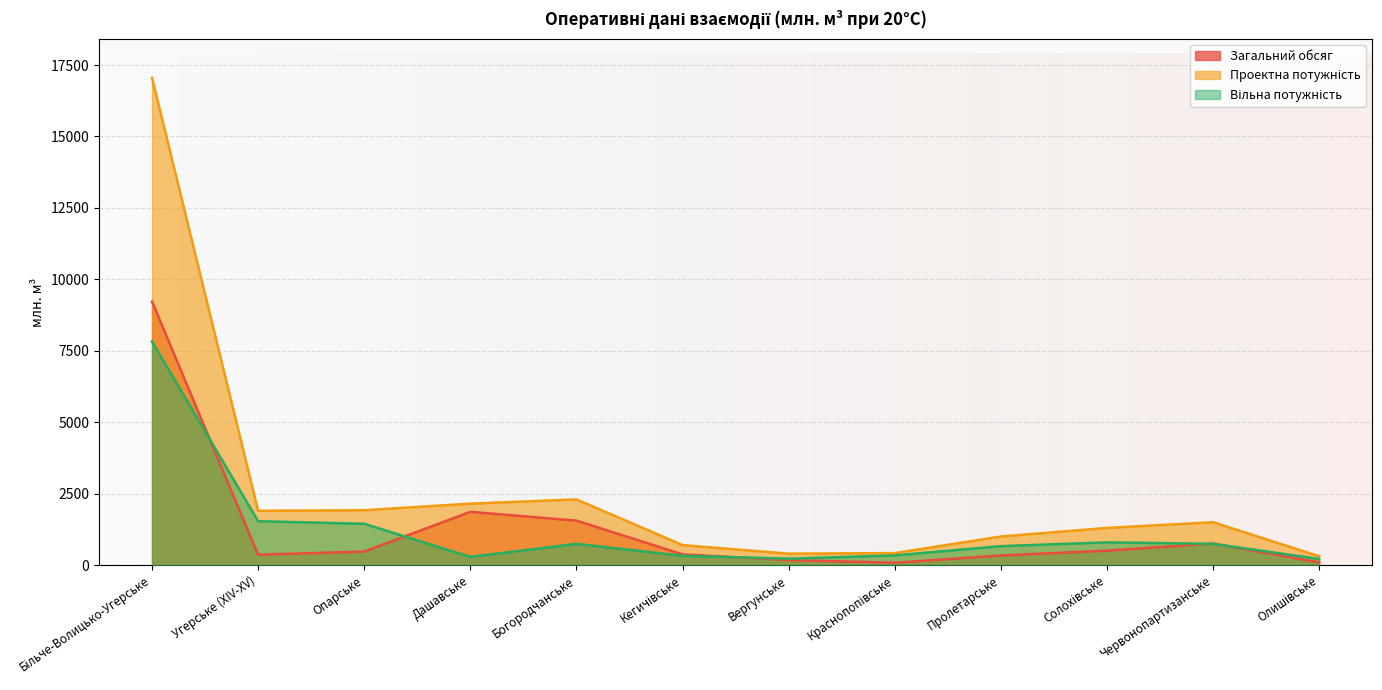

What is the value of the Загальний обсяг point at the 4th from the left?

1863.3